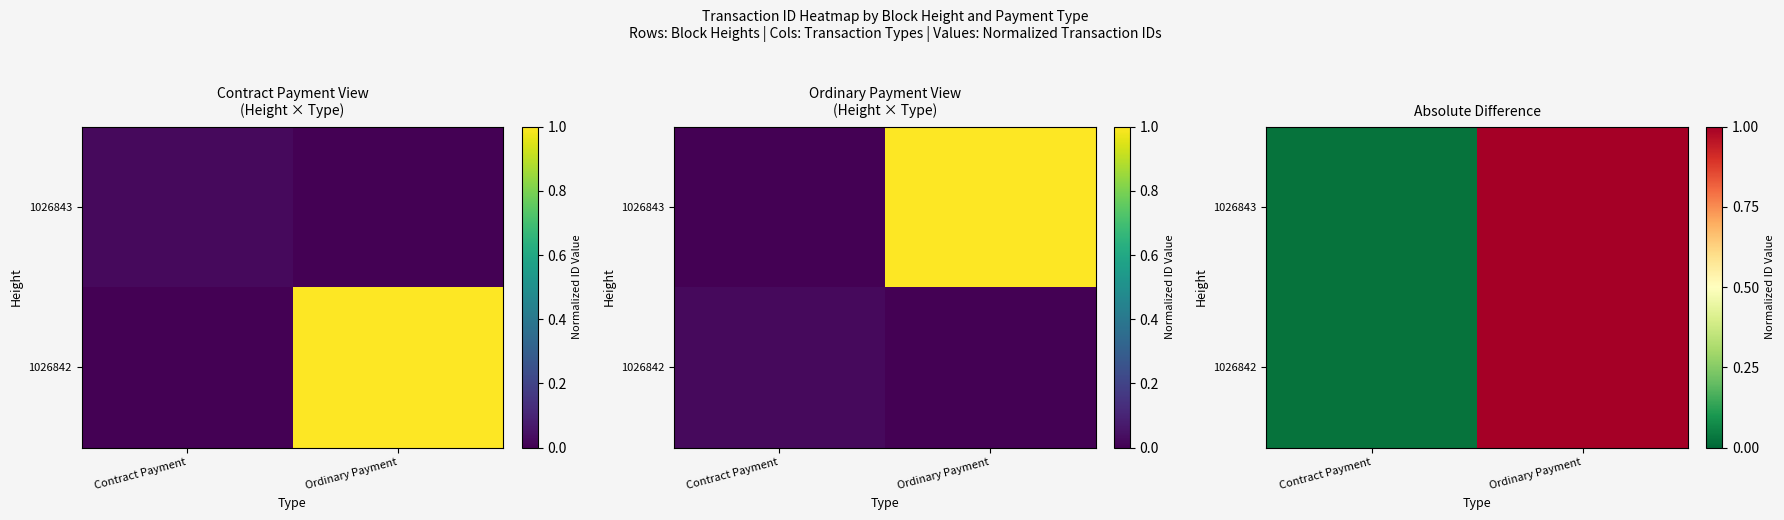

What is the difference between the 1026842 values at Ordinary Payment and Contract Payment?

1.0